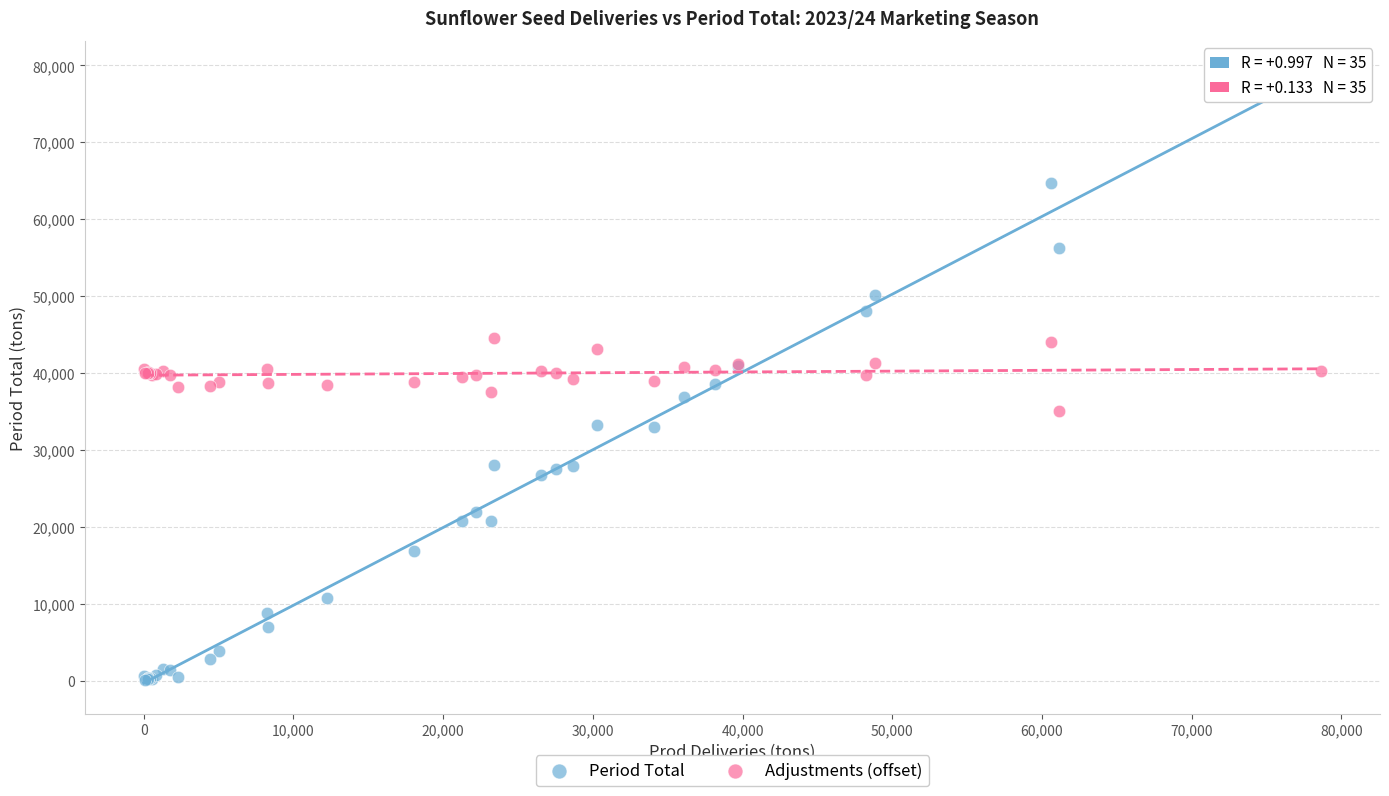

Which series reaches the maximum Y coordinate?

Period Total